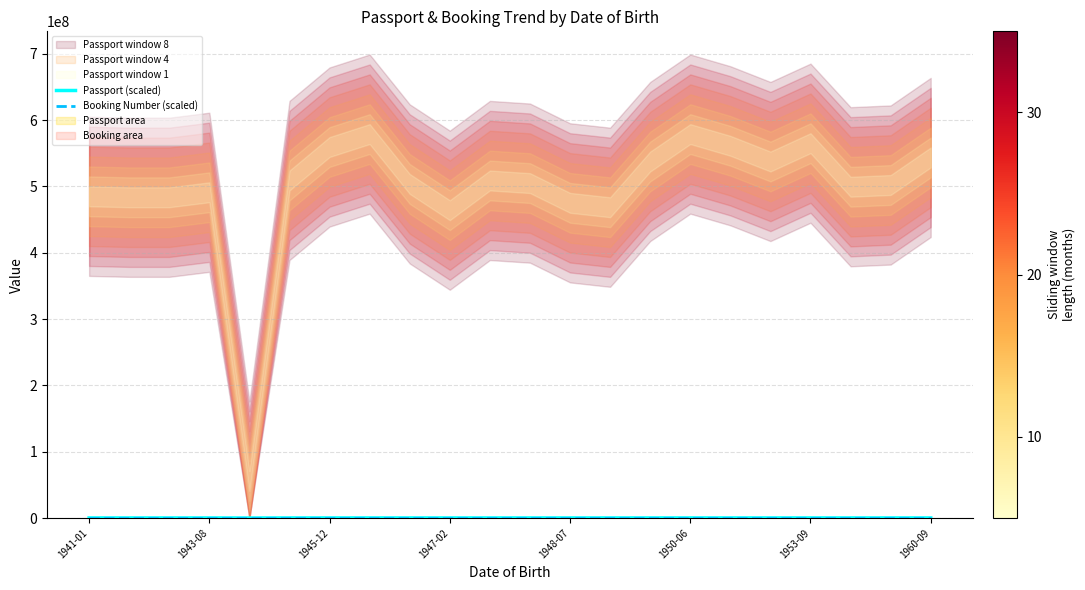

At which label is Booking Number (scaled) closest to 117?

1950-06